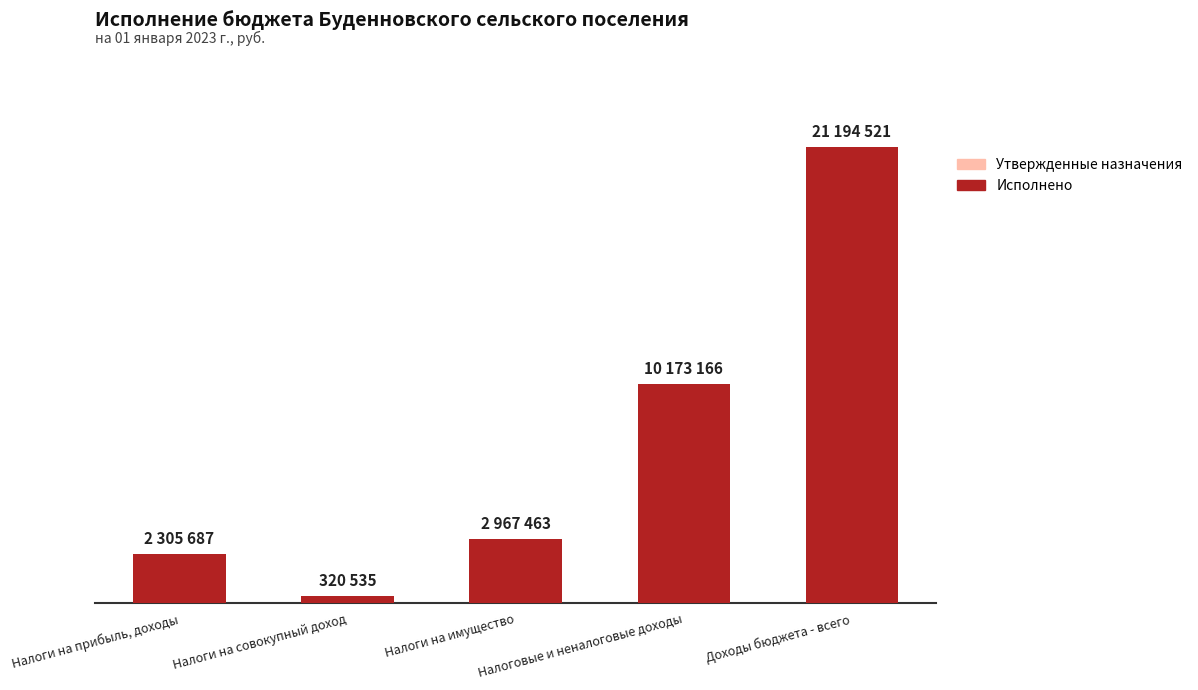

Are the bars grouped side by side (vs. stacked)?

Yes